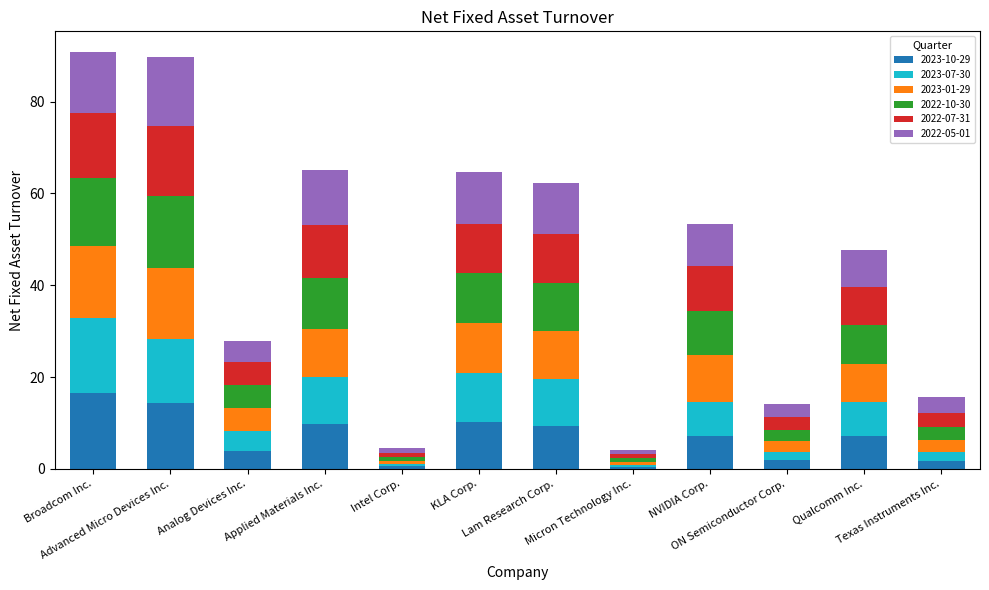

What is the highest value of the 2023-10-29 series?

16.6